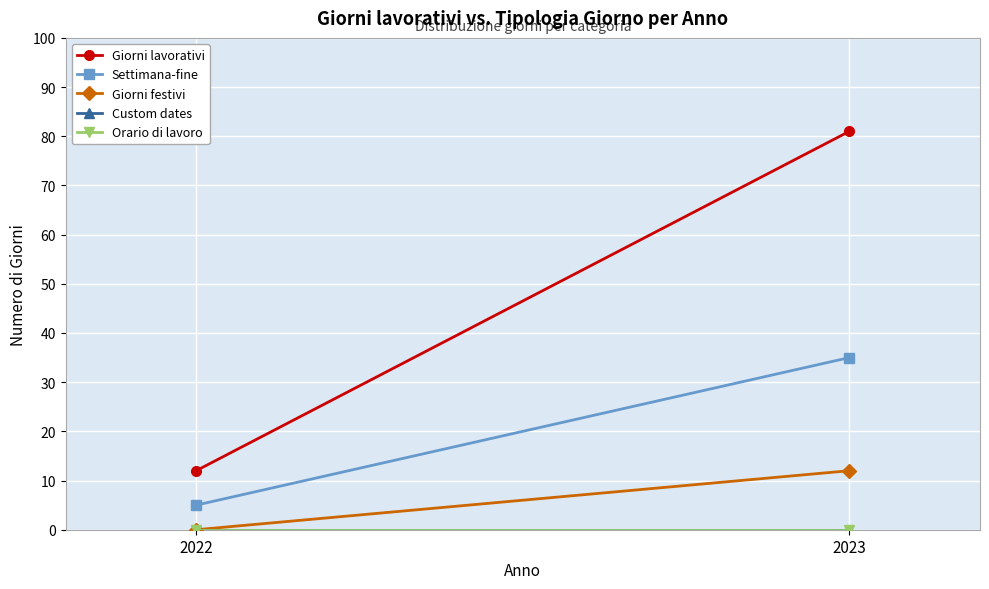

Which series has the widest spread of values?

Giorni lavorativi